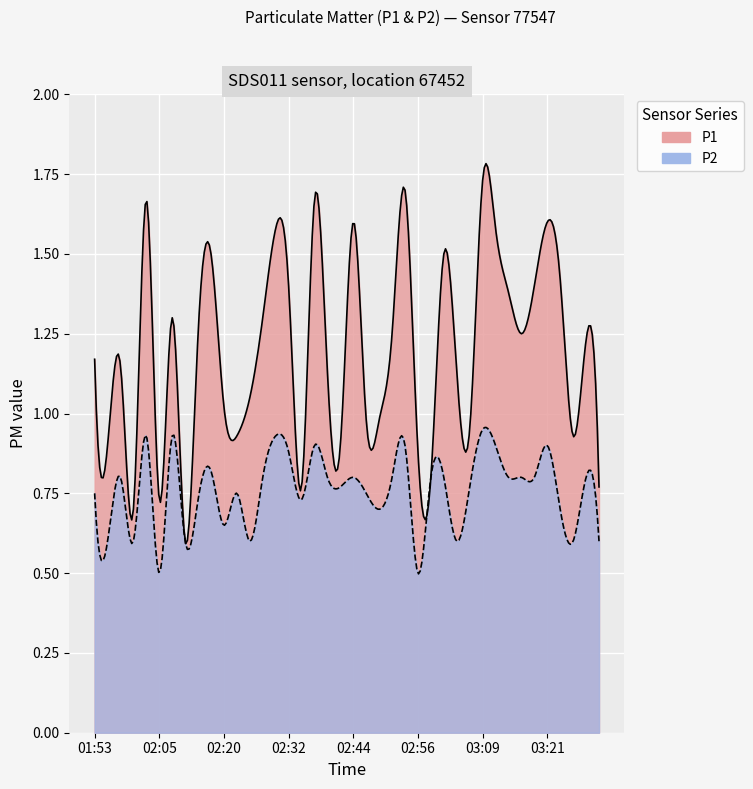

What is the label of the 6th point from the left?

02:05